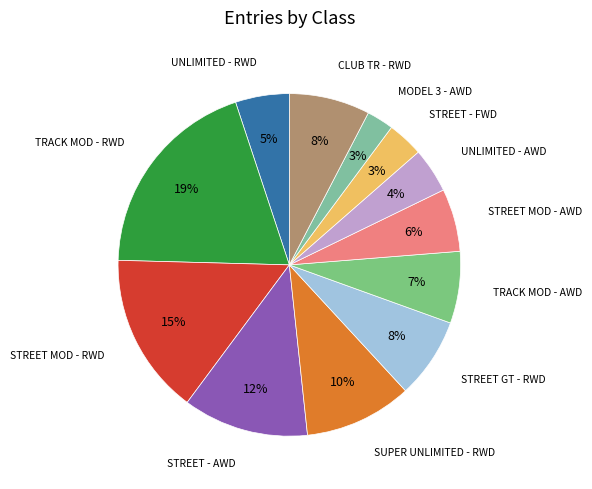

Count the number of slices in the pie.

12